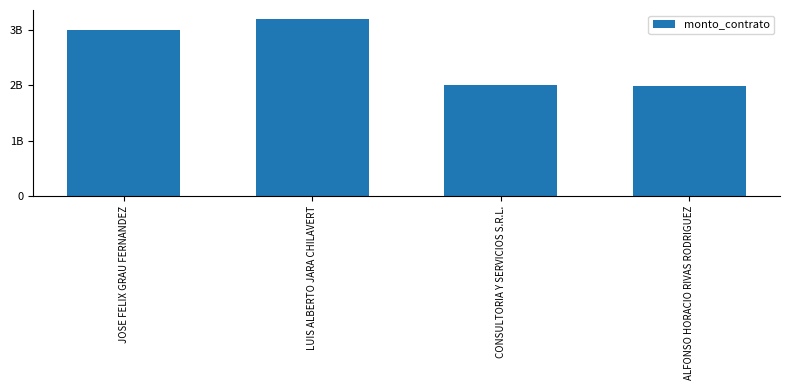

How many bars are there in total?

4